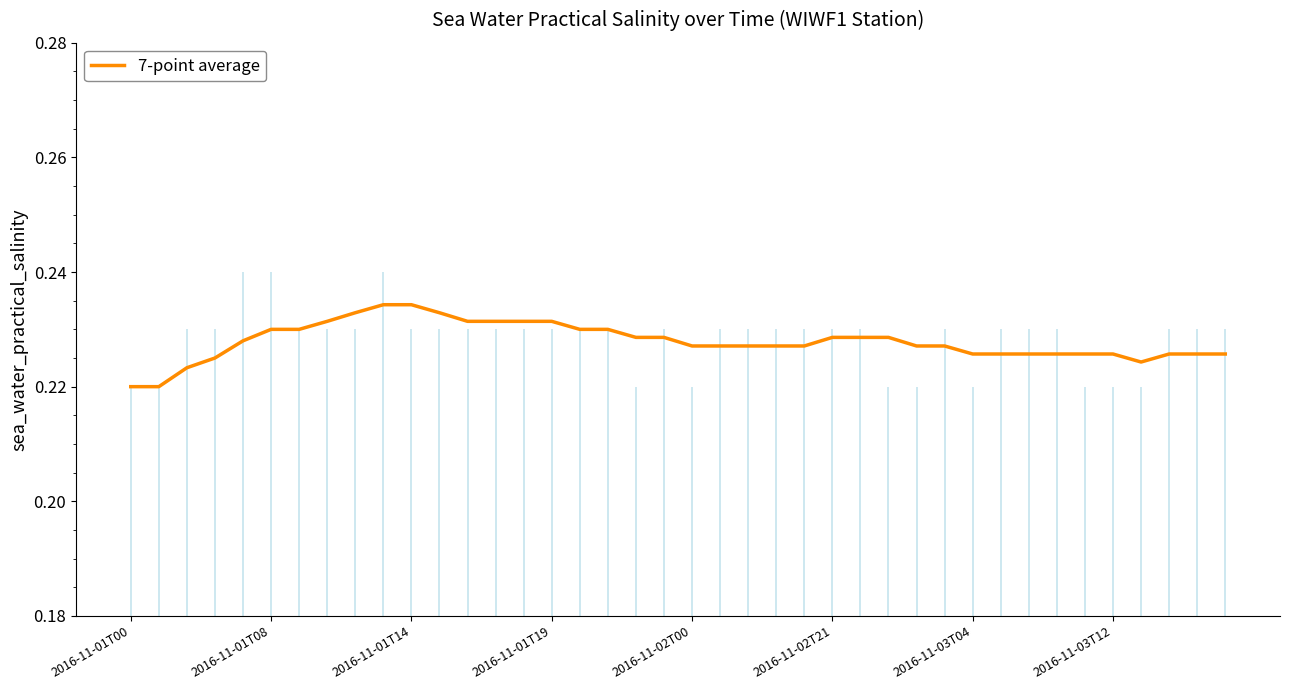

At which category does the chart reach its minimum across all series?

2016-11-01T00